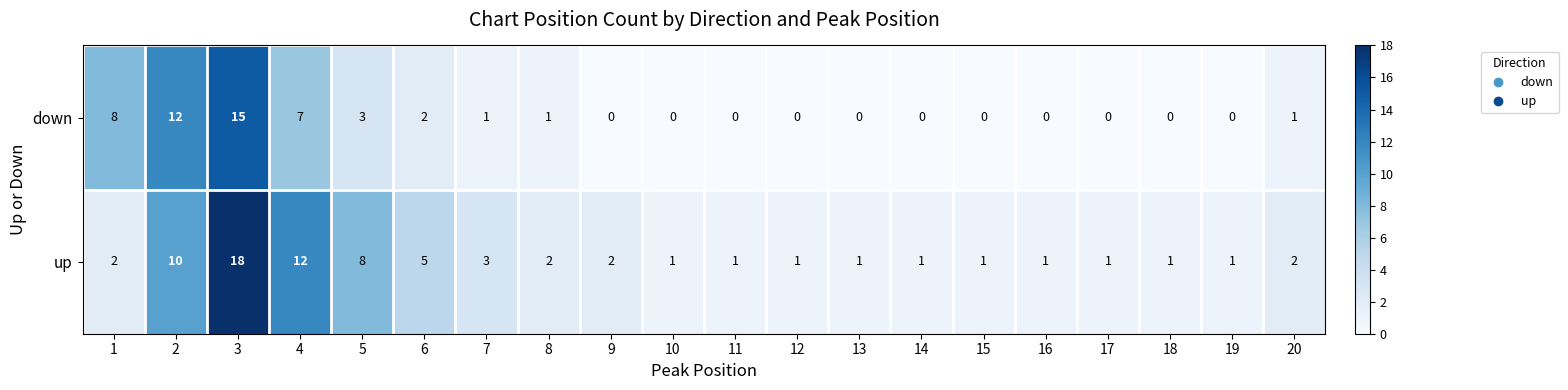

At which label is down closest to 7?

4